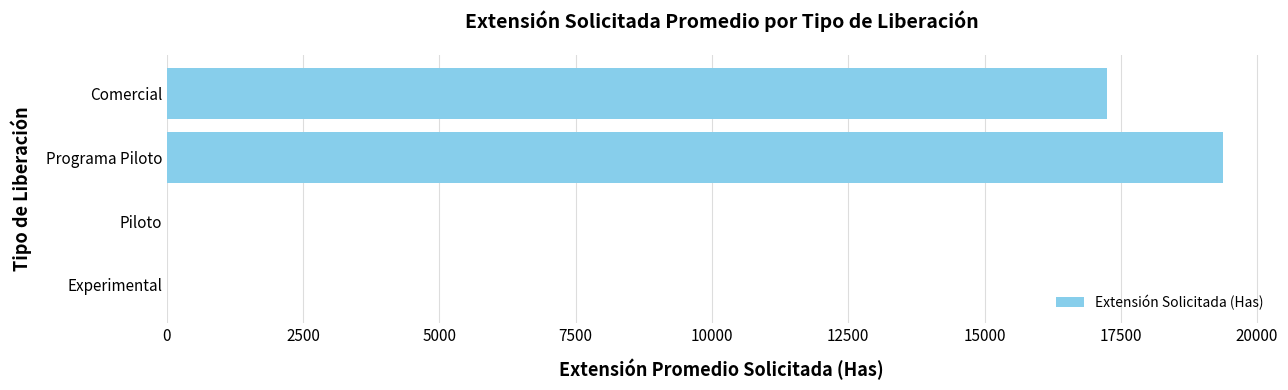

Which label corresponds to the largest value in the chart?

Programa Piloto